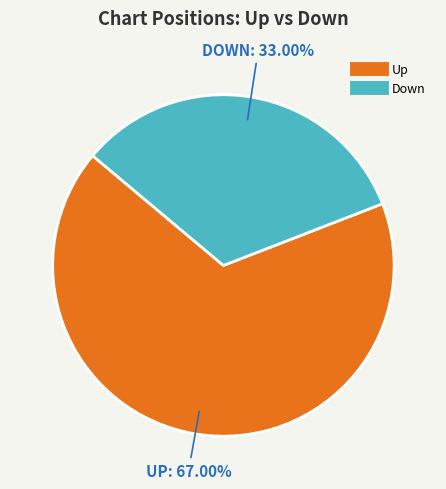

Is there any slice that represents more than half of the pie?

Yes